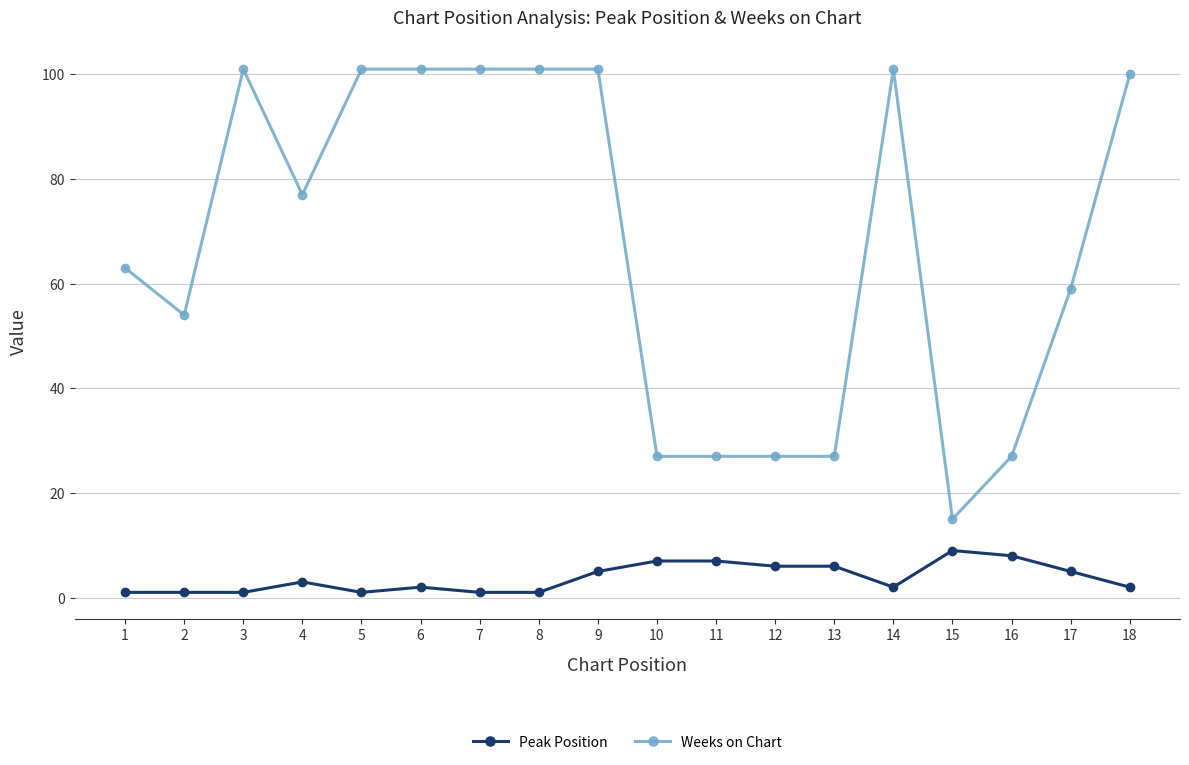

Reading right to left, list all the values displayed in this chart.

Peak Position: 18=2	17=5	16=8	15=9	14=2	13=6	12=6	11=7	10=7	9=5	8=1	7=1	6=2	5=1	4=3	3=1	2=1	1=1
Weeks on Chart: 18=100	17=59	16=27	15=15	14=101	13=27	12=27	11=27	10=27	9=101	8=101	7=101	6=101	5=101	4=77	3=101	2=54	1=63